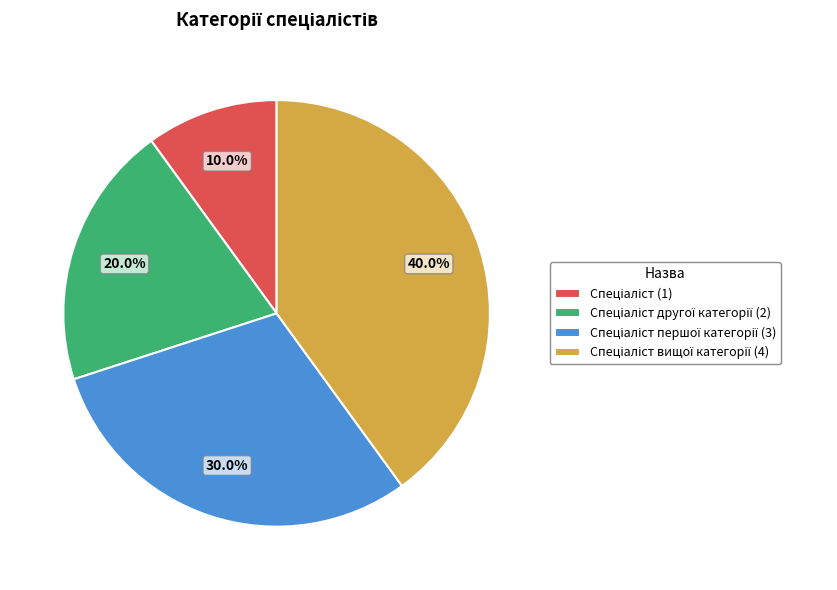

Is there a majority slice in this chart?

No